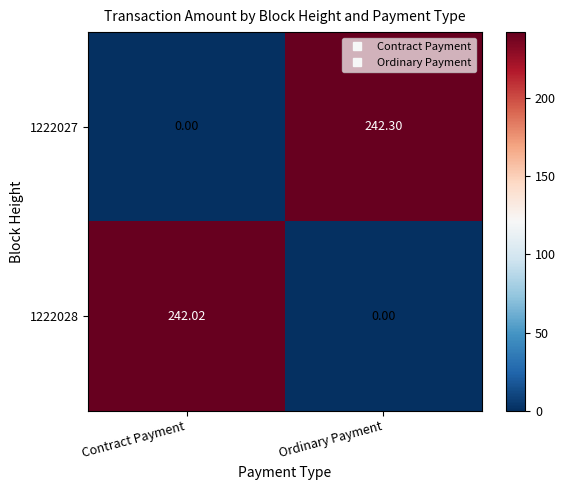

Rank the categories by 1222027 value from lowest to highest.

Contract Payment, Ordinary Payment